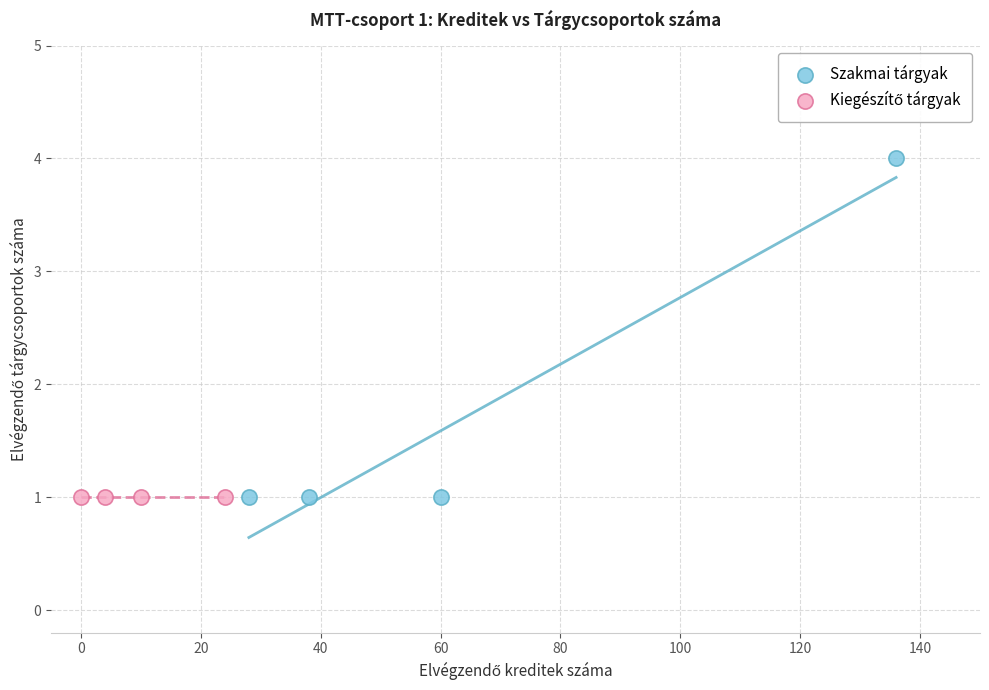

Which series reaches the maximum Y coordinate?

Szakmai tárgyak